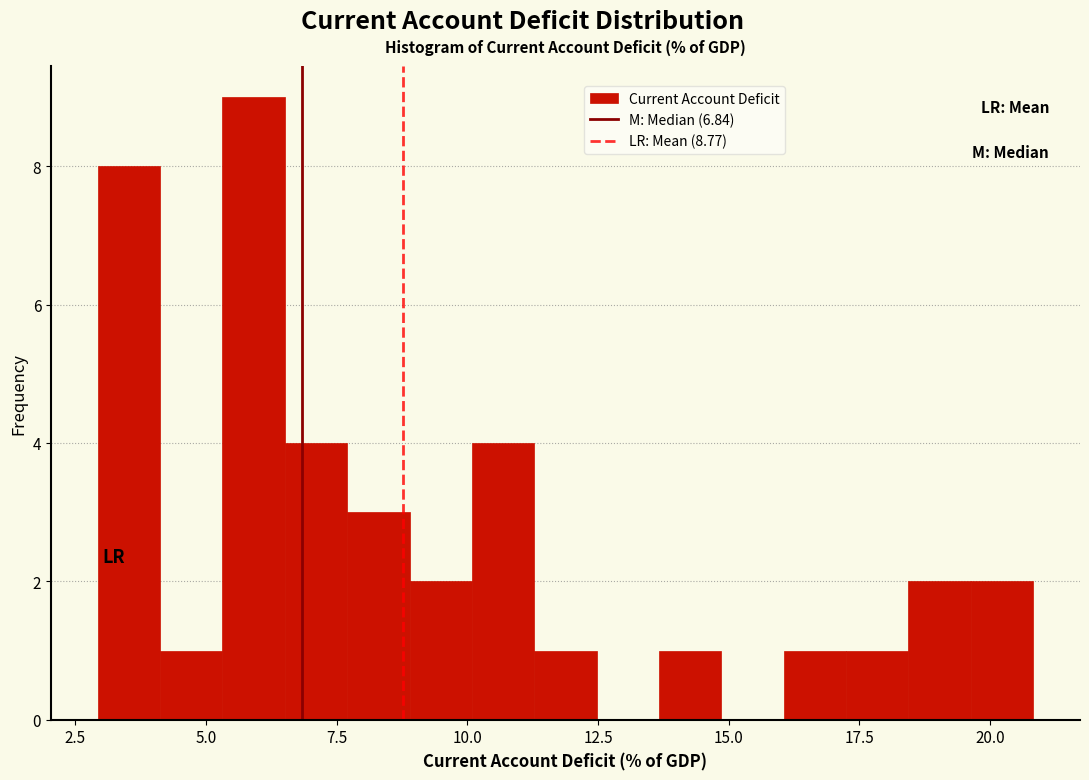

Around what value on the x-axis is the tallest bar? Give the approximate position of its centre, as read against the axis.

6.0